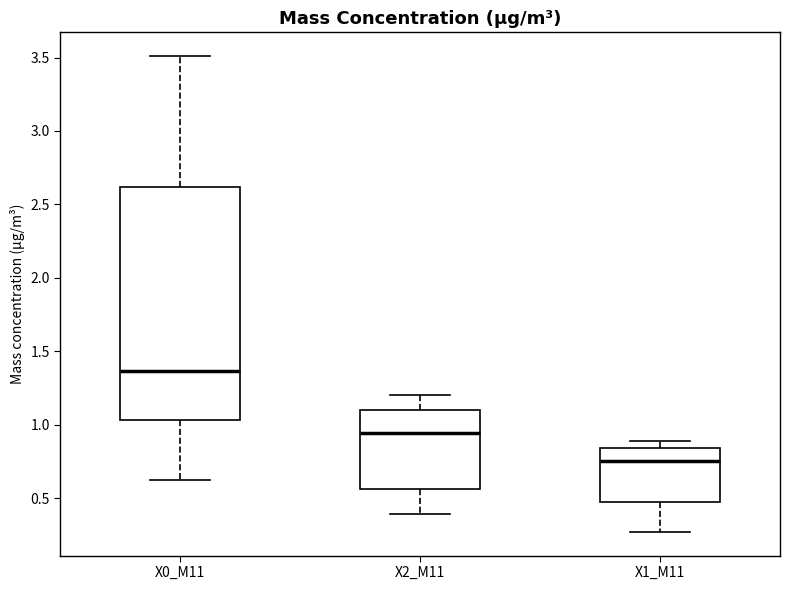

Reading left to right, transcribe this box plot: for each box, give where its median line is, the range the box spans, and where its two whiskers end, as read against the y-axis. The values are not printed on the chart, so give them approximately, as read against the axis.

X0_M11: median 1.35, box 1.05 to 2.60, whiskers 0.60 to 3.50
X2_M11: median 0.95, box 0.55 to 1.10, whiskers 0.40 to 1.20
X1_M11: median 0.75, box 0.45 to 0.85, whiskers 0.25 to 0.90